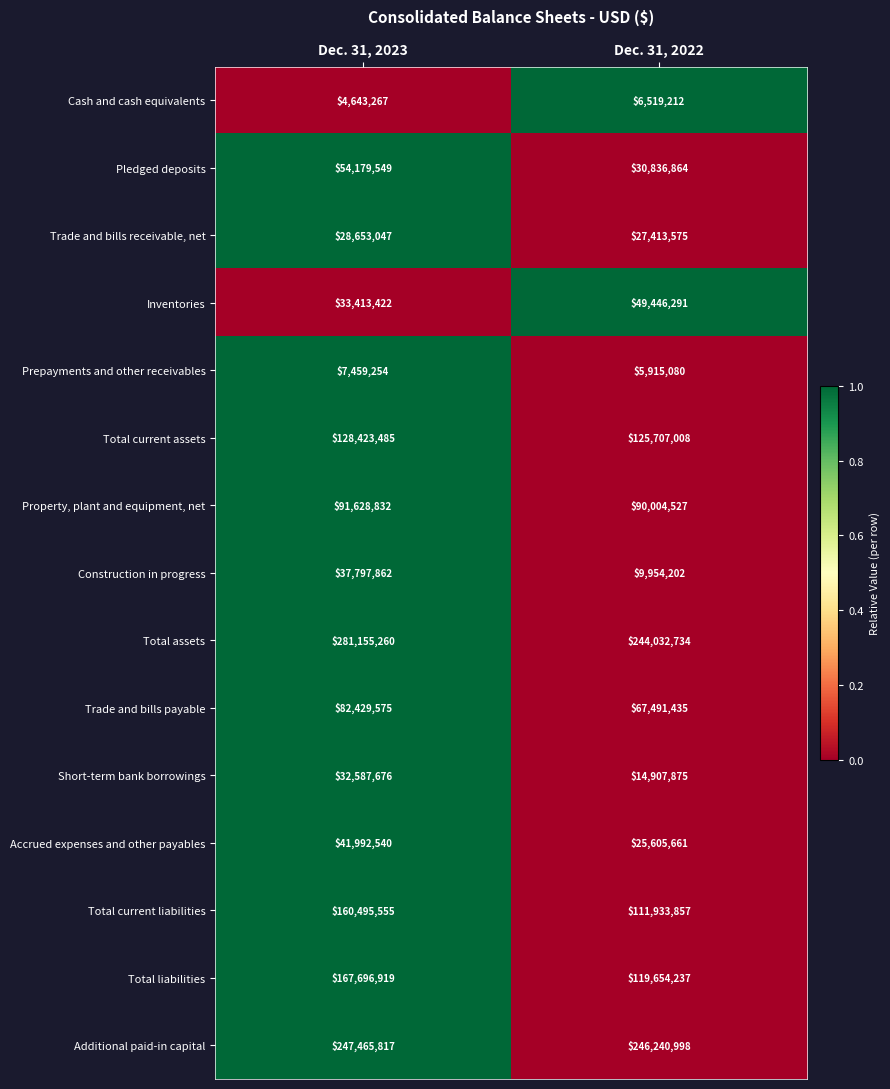

Rank the series by their maximum value, from highest to lowest.

Total assets, Additional paid-in capital, Total liabilities, Total current liabilities, Total current assets, Property, plant and equipment, net, Trade and bills payable, Pledged deposits, Inventories, Accrued expenses and other payables, Construction in progress, Short-term bank borrowings, Trade and bills receivable, net, Prepayments and other receivables, Cash and cash equivalents